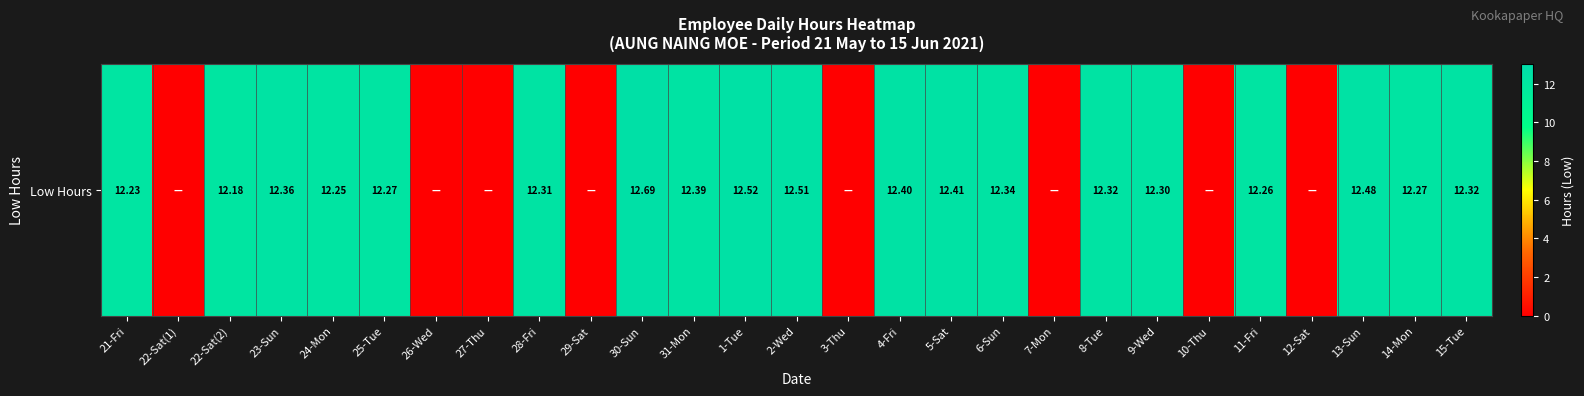

Which category has the highest value across all series?

30-Sun